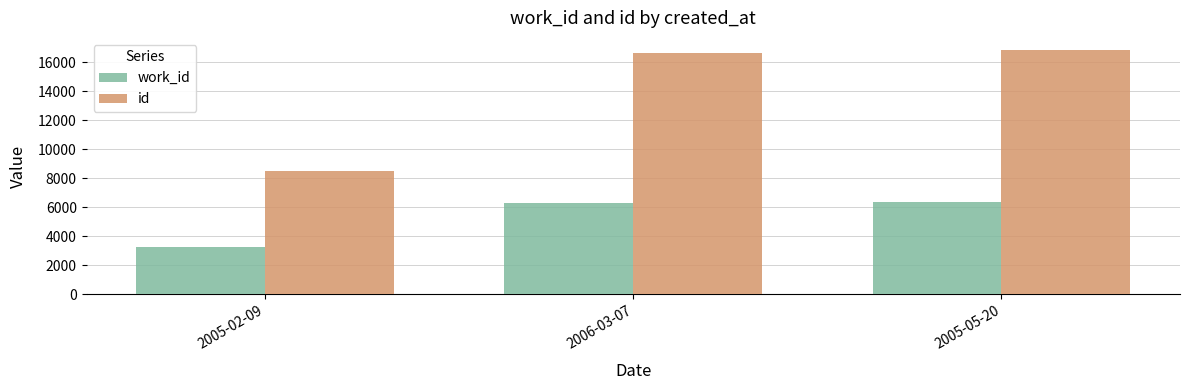

Which series changed the most between 2005-02-09 and 2005-05-20?

id